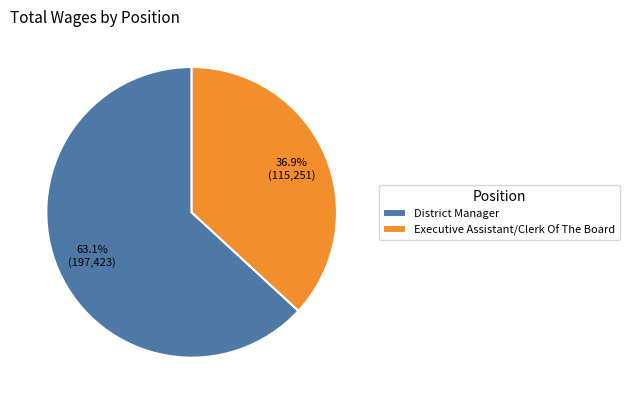

What is the smallest slice in the pie chart?

Executive Assistant/Clerk Of The Board